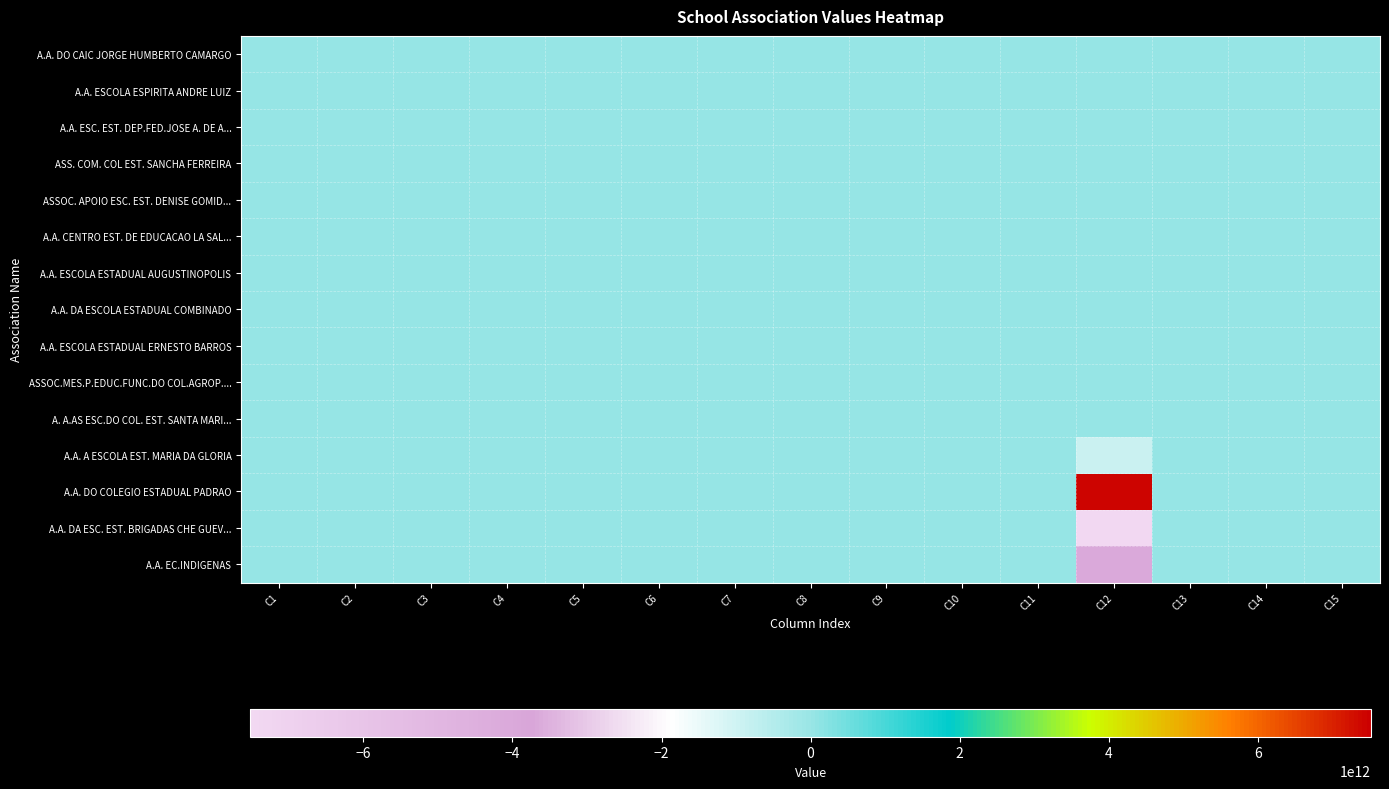

Between C5 and C8, which is larger?

C5